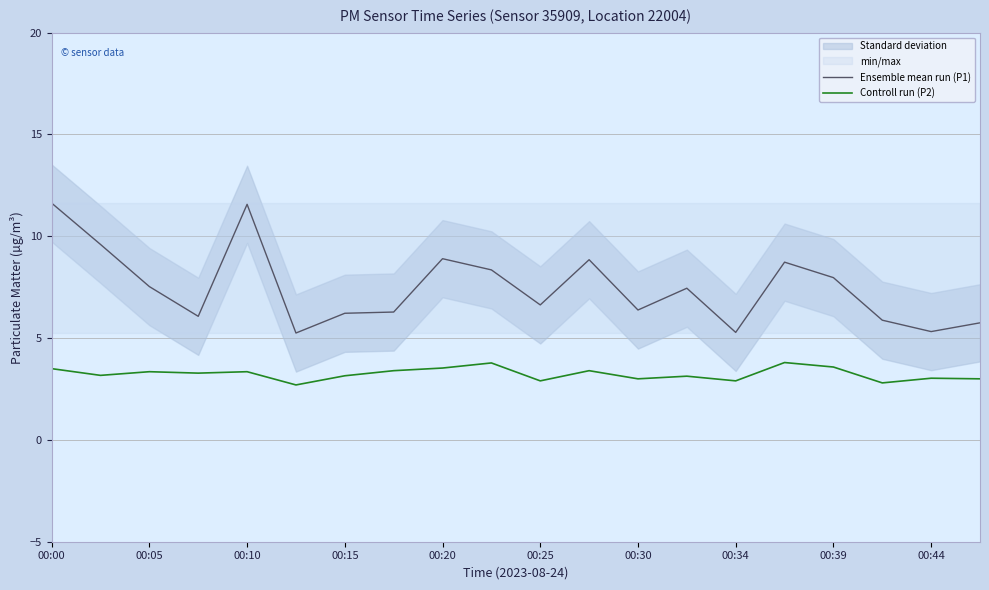

The Controll run (P2) series shows 1.9 at 00:25. True or false?

False